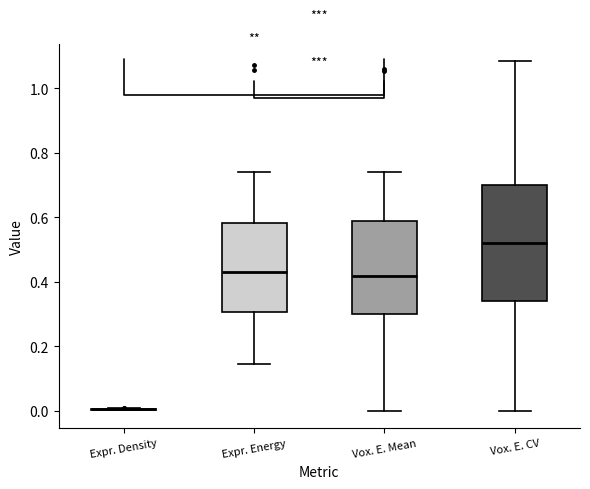

Reading left to right, transcribe this box plot: for each box, give where its median line is, the range the box spans, and where its two whiskers end, as read against the y-axis. The values are not printed on the chart, so give them approximately, as read against the axis.

Expr. Density: box collapsed to a line at 0.00, whiskers 0.00 to 0.00
Expr. Energy: median 0.44, box 0.30 to 0.58, whiskers 0.14 to 0.74
Vox. E. Mean: median 0.42, box 0.30 to 0.58, whiskers 0.00 to 0.74
Vox. E. CV: median 0.52, box 0.34 to 0.70, whiskers 0.00 to 1.08